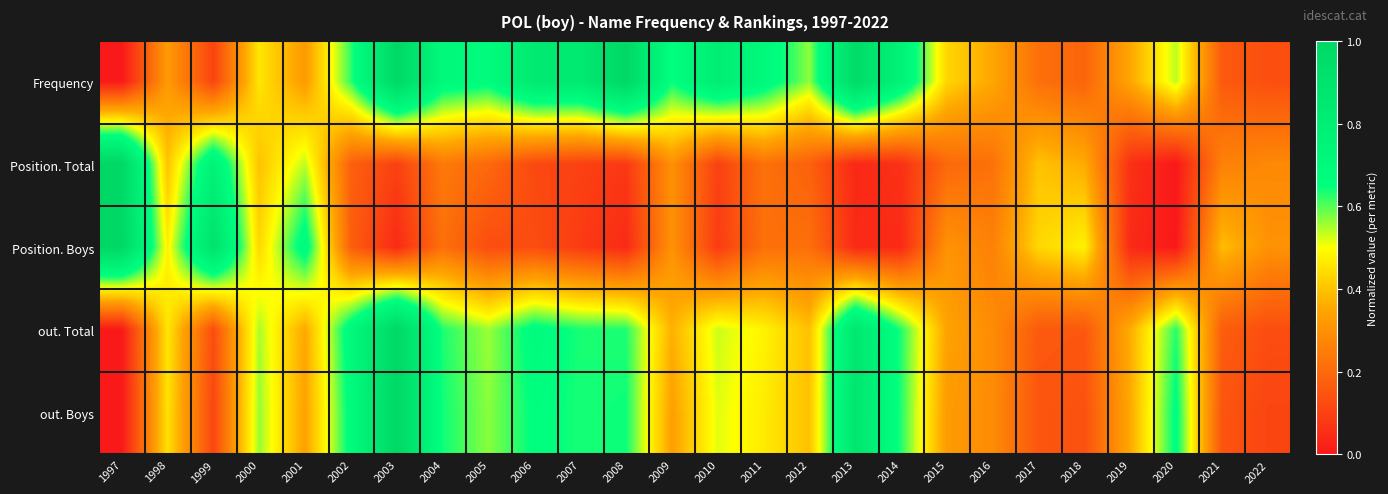

List the series in order of their peak value, lowest first.

Frequency, Position. Total, Position. Boys, out. Total, out. Boys